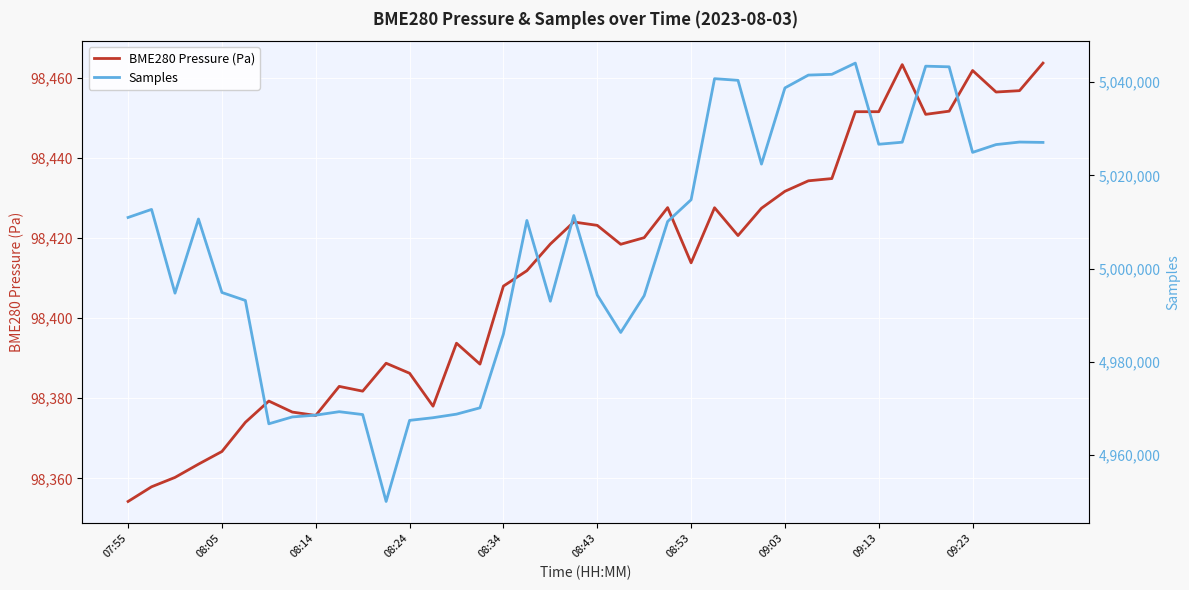

True or false: BME280 Pressure (Pa) and Samples intersect in this chart.

False